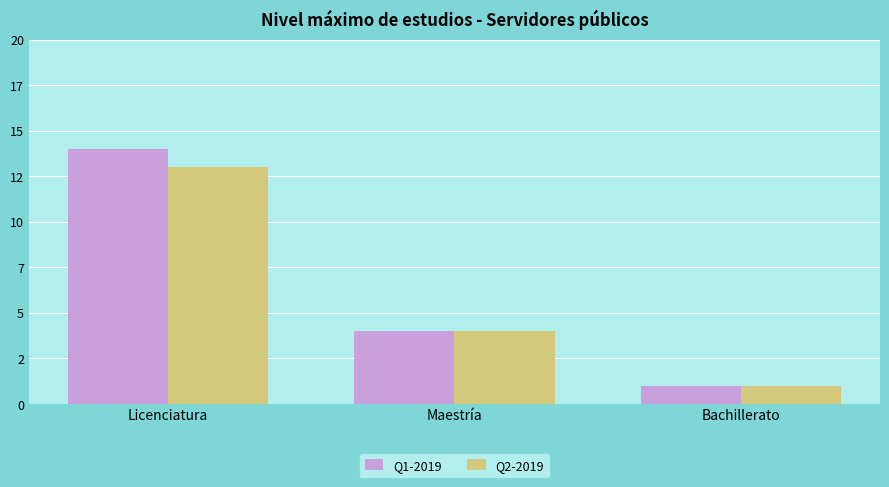

Are the bars horizontal?

No